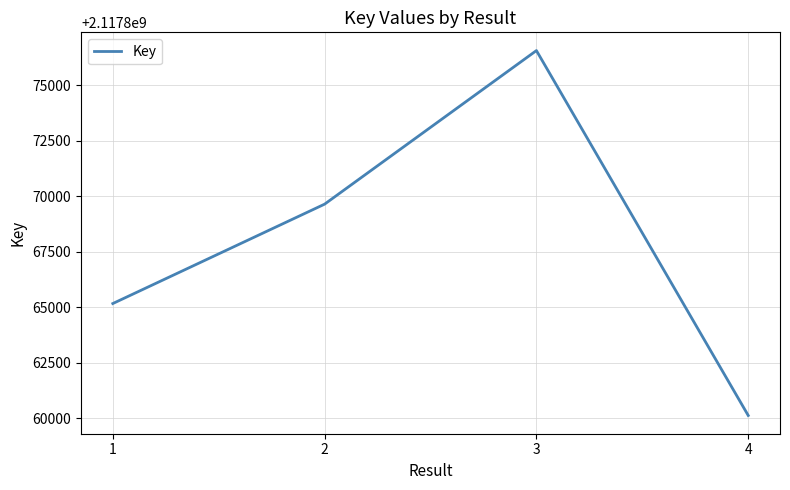

How many lines are shown in the chart?

1